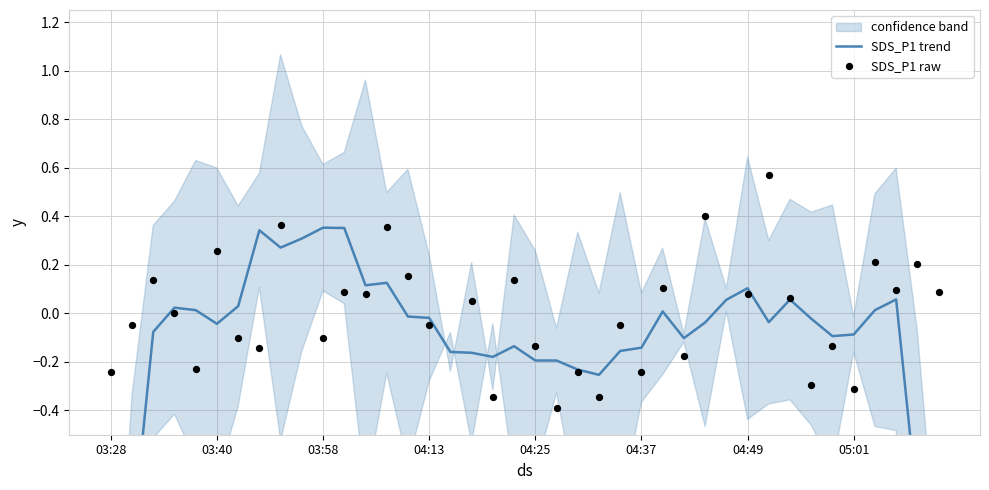

What are all the series names shown in the legend?

SDS_P1 trend, SDS_P1 raw